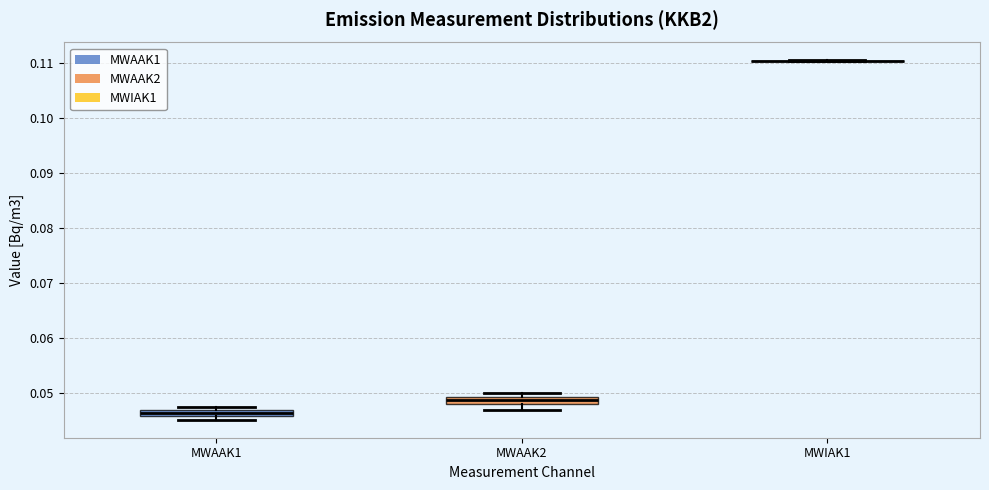

Where is the lower edge of the box for MWAAK1 on the y-axis? The values are not printed on the chart, so give them approximately, as read against the axis.

0.046